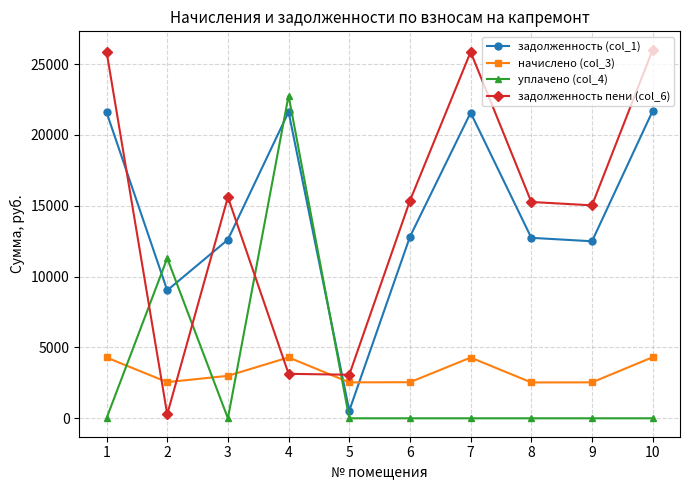

How many intersections are there between задолженность пени (col_6) and уплачено (col_4)?

4